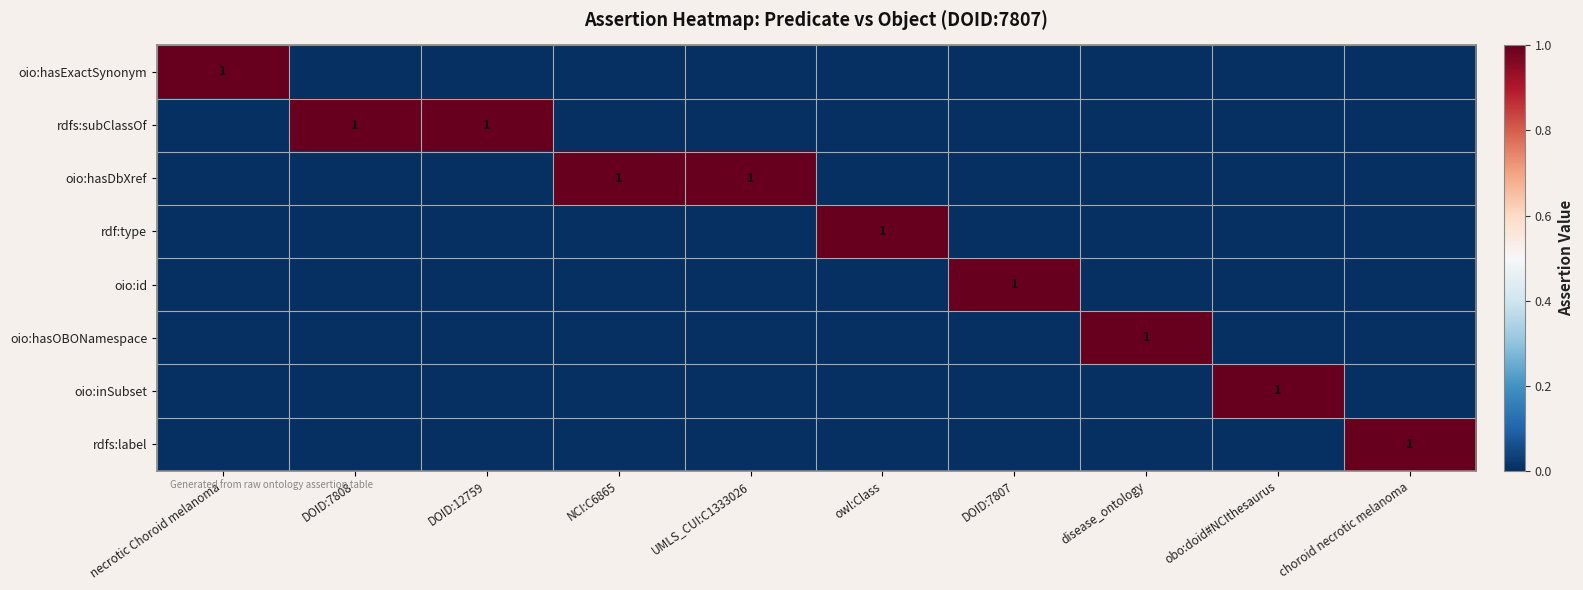

The oio:hasDbXref series shows 1 at UMLS_CUI:C1333026. True or false?

True